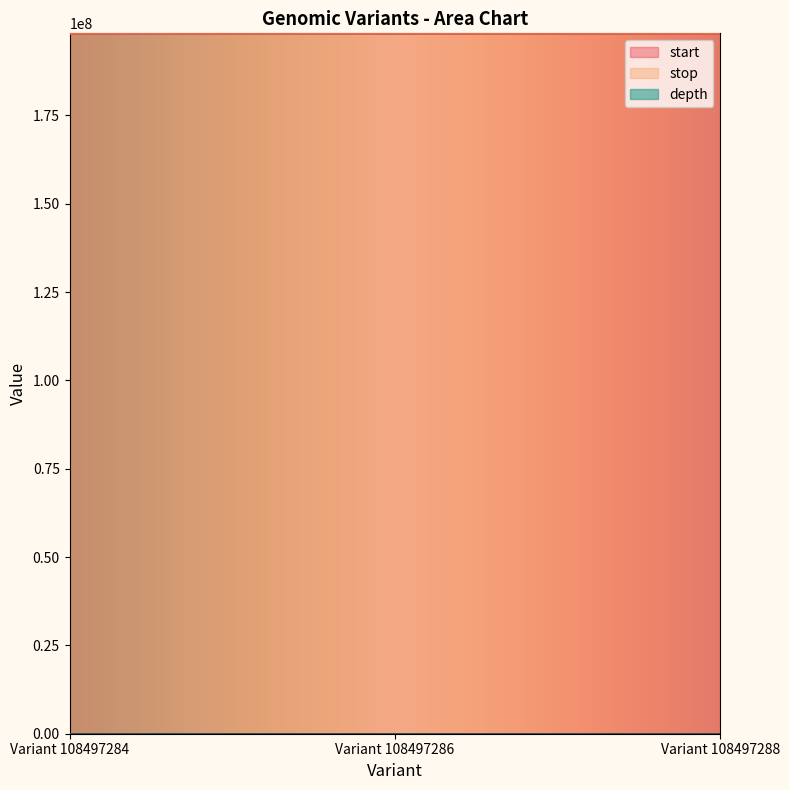

Count the number of categories in the chart.

3